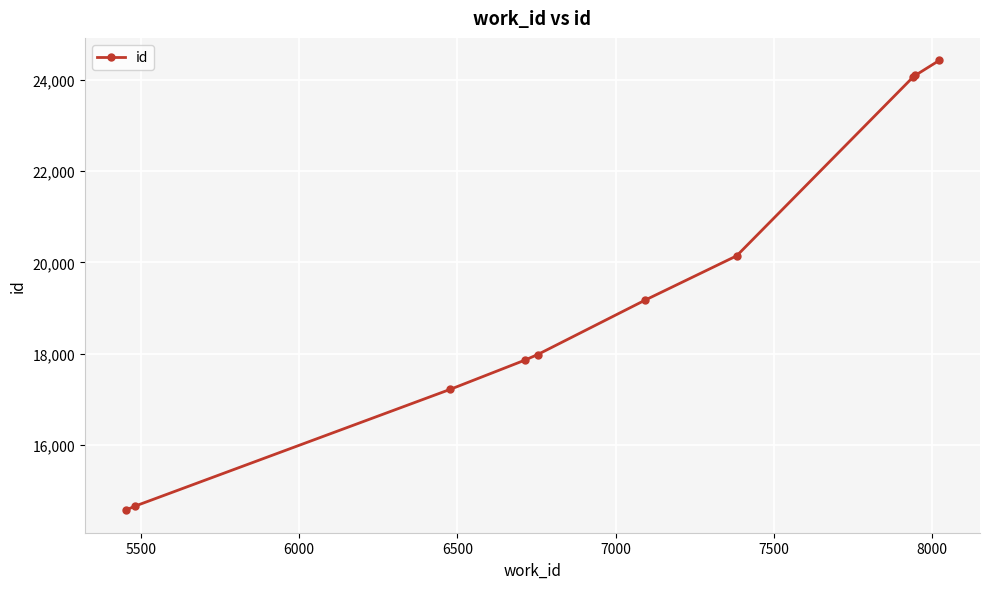

True or false: the data has more than 2 interior local peaks.

False